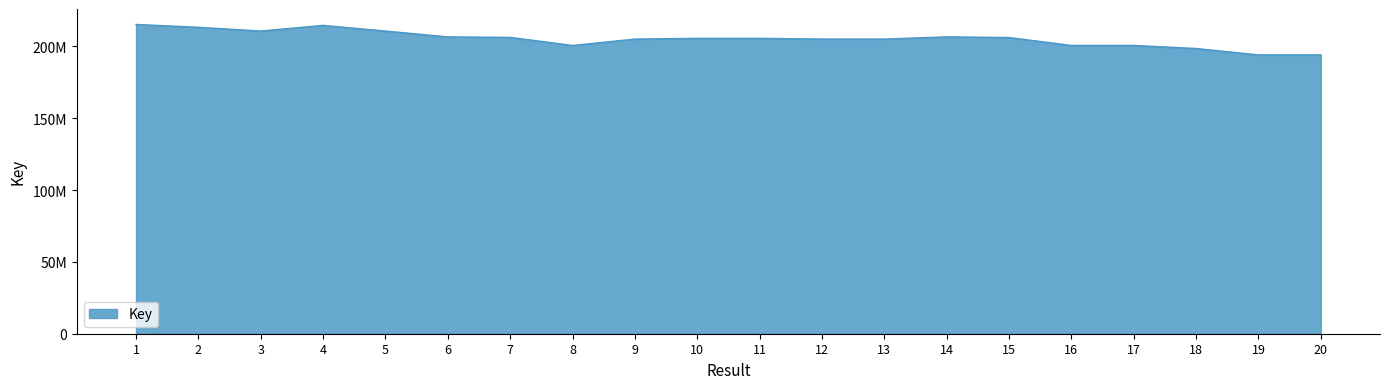

At which category does the chart reach its peak across all series?

1